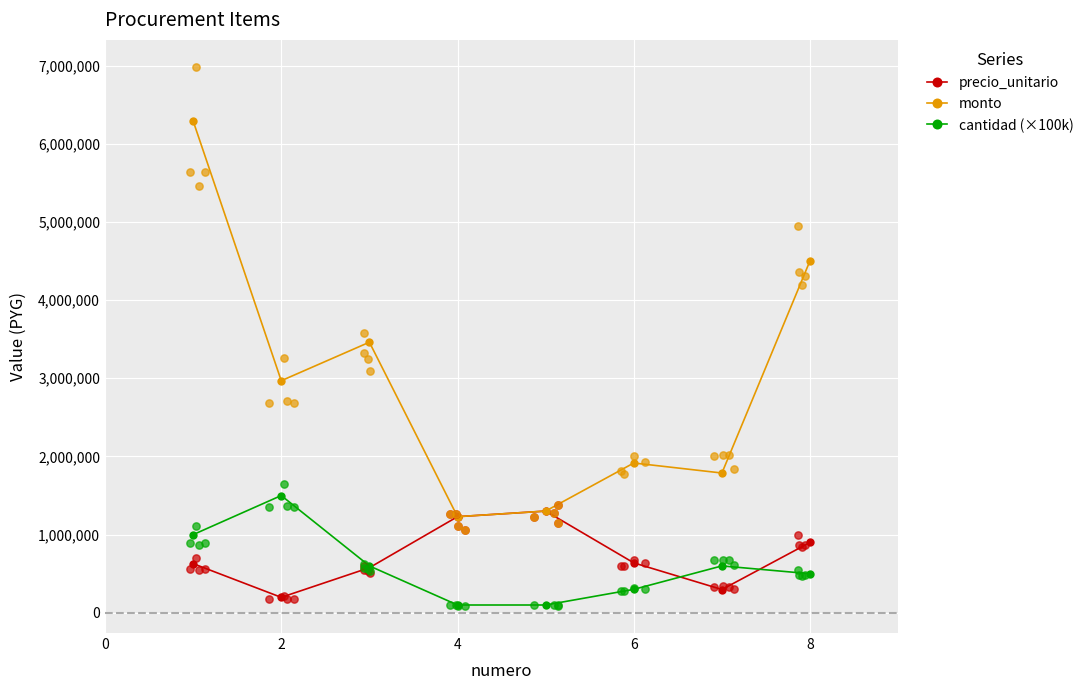

Which series has the largest total across all categories?

monto